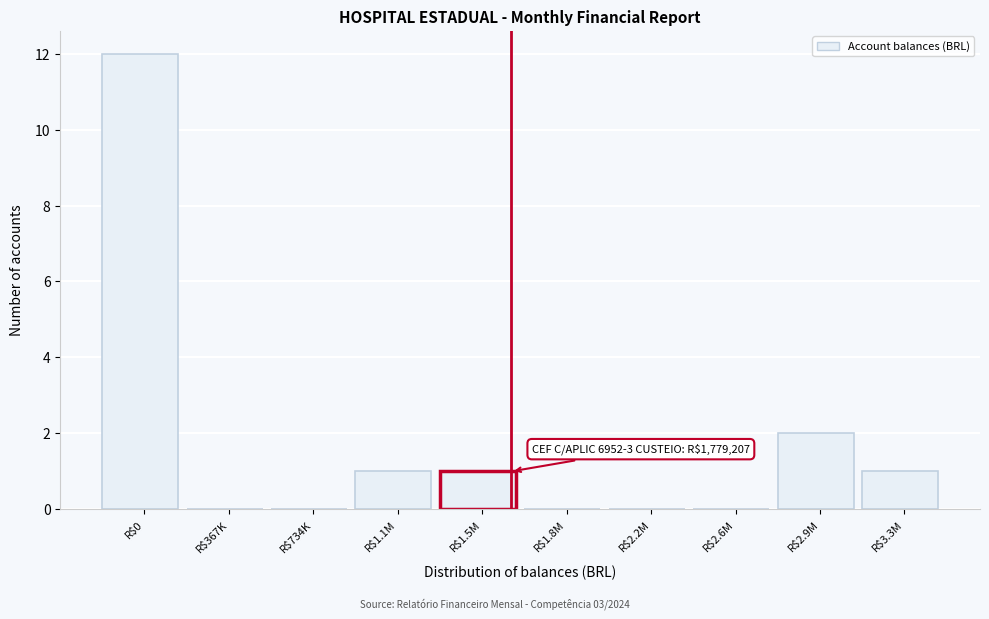

What is the sum of all values?

17